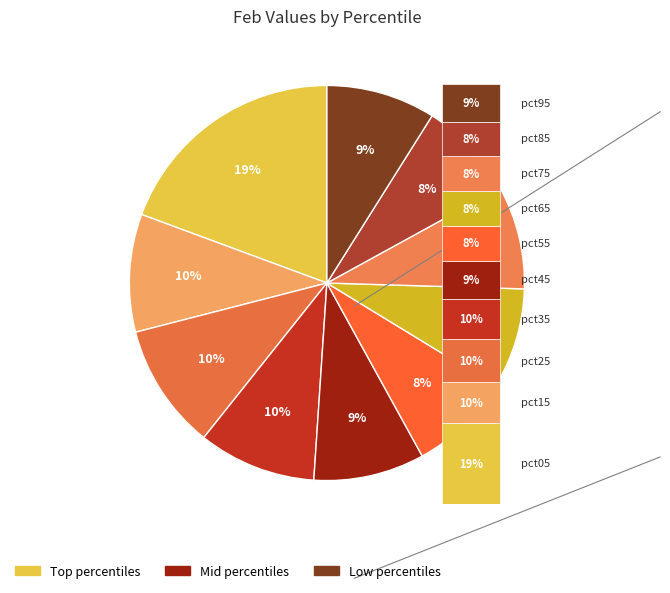

Between pct85 and pct05, which is larger?

pct05